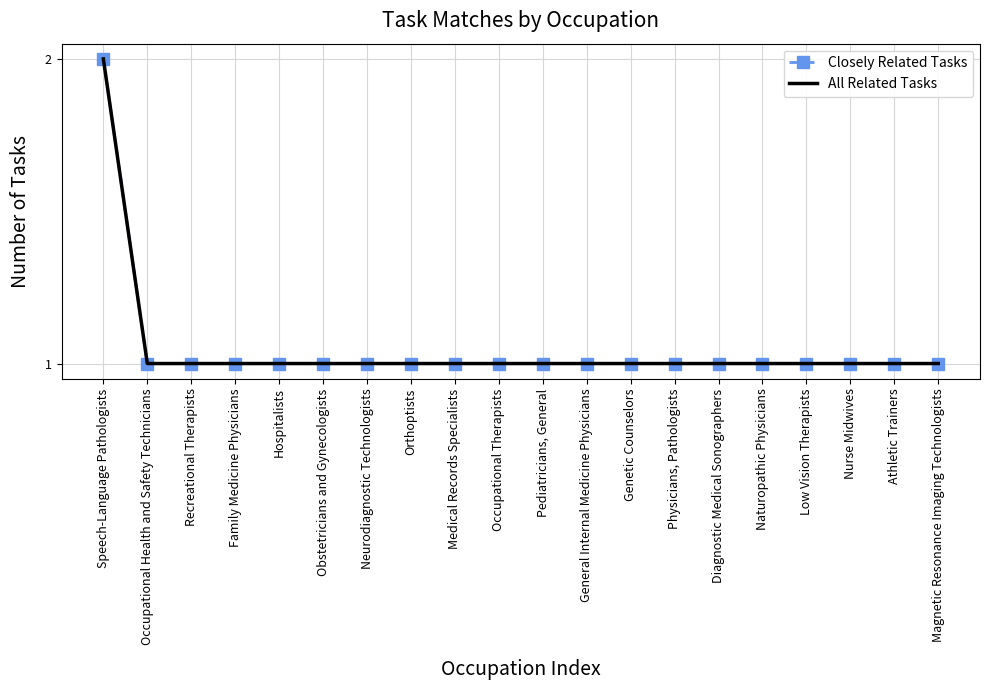

True or false: All Related Tasks and Closely Related Tasks cross at least once.

False